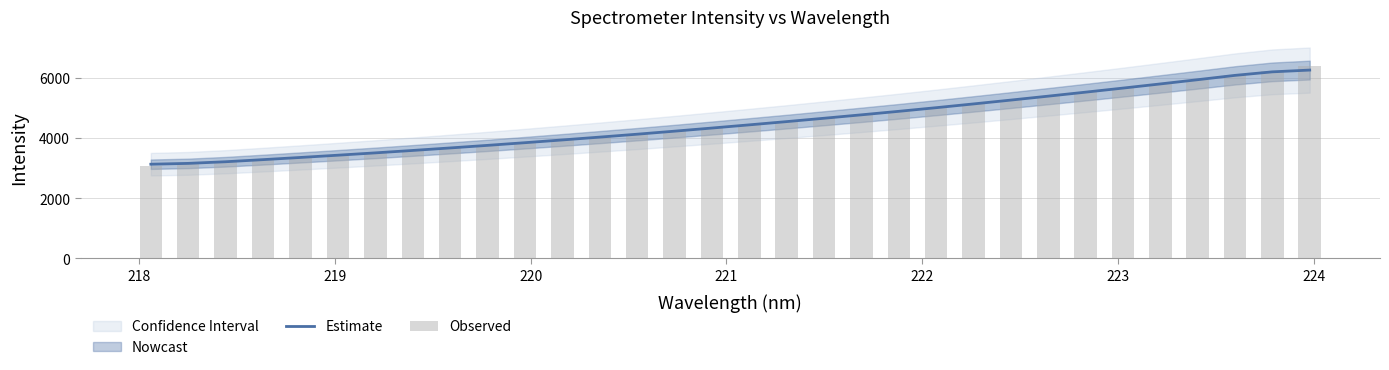

What is the greatest value displayed?

6373.6